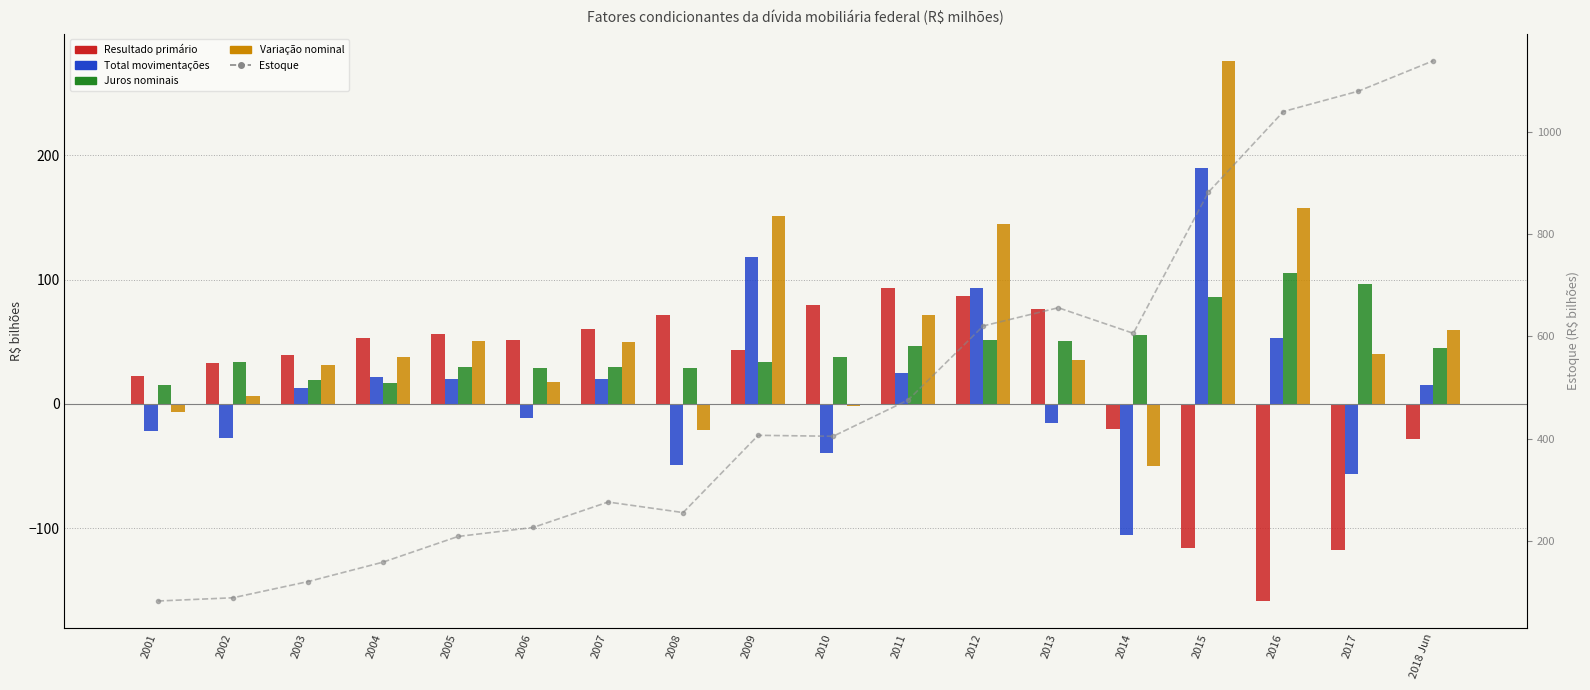

What is the label of the 8th bar from the left?

2008